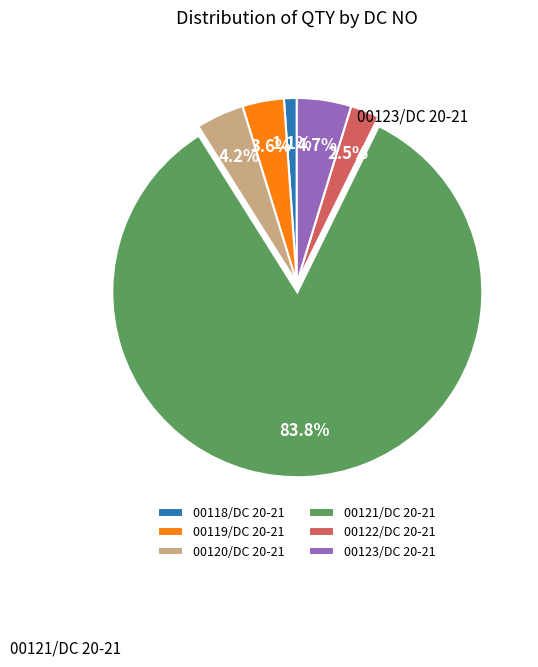

What is the majority slice?

00121/DC 20-21